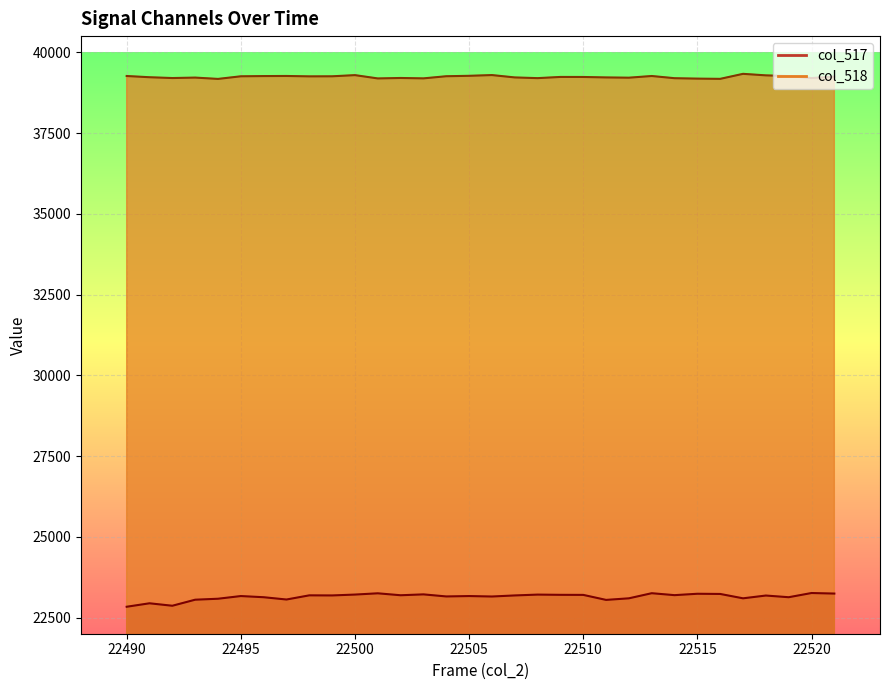

True or false: col_517 has a value of 4655 at 22507.

False